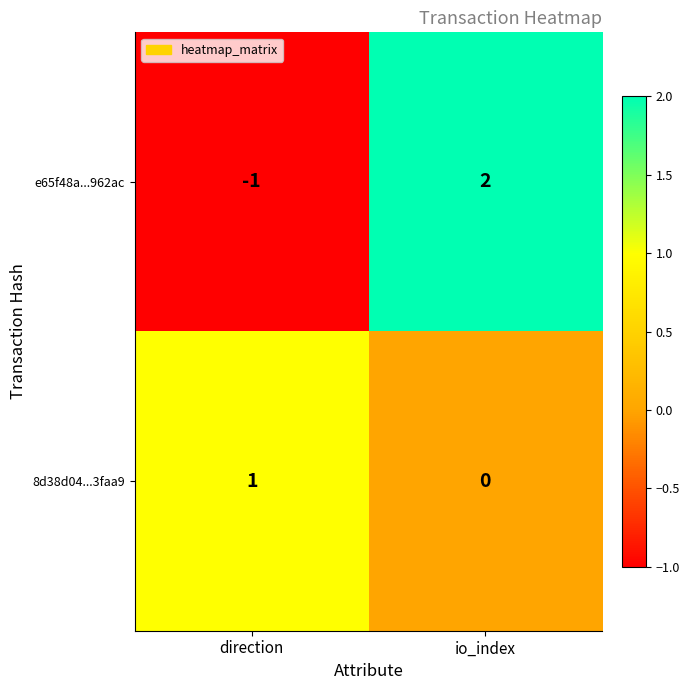

Is the value of e65f48a...962ac at io_index greater than the value of 8d38d04...3faa9 at io_index?

Yes